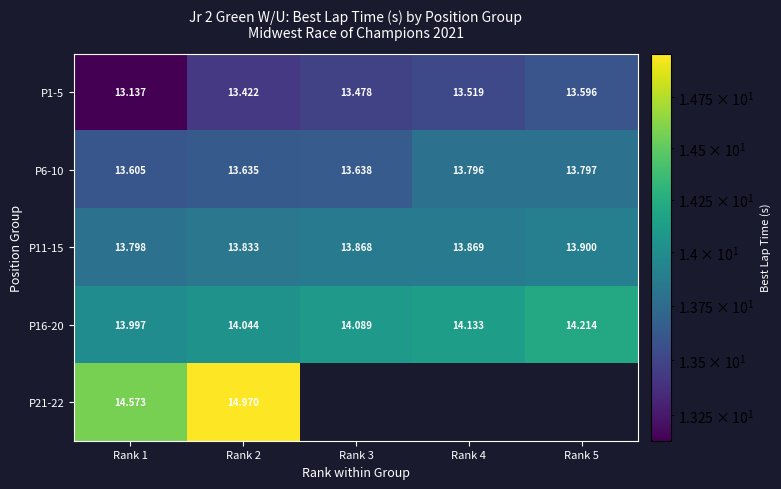

Which series has the largest total across all categories?

P16-20